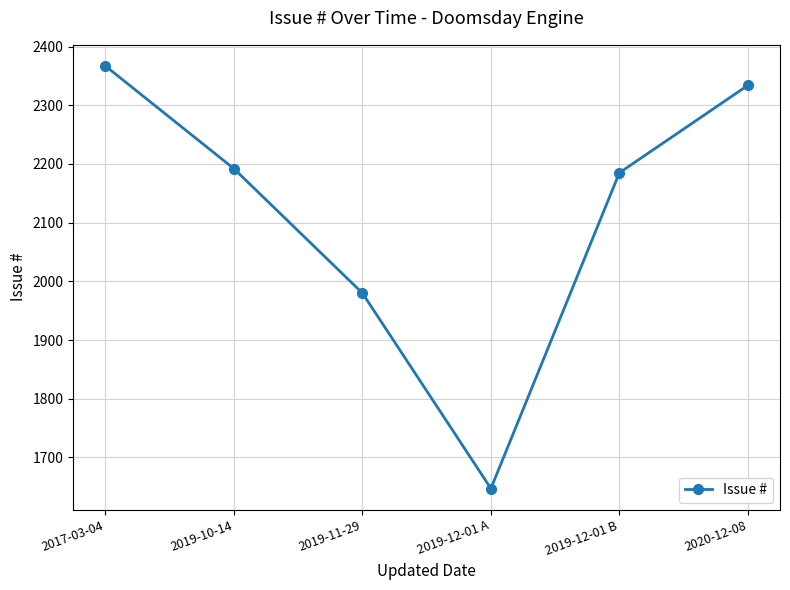

What is the sum of the values at 2019-10-14 and 2019-12-01 B?

4377